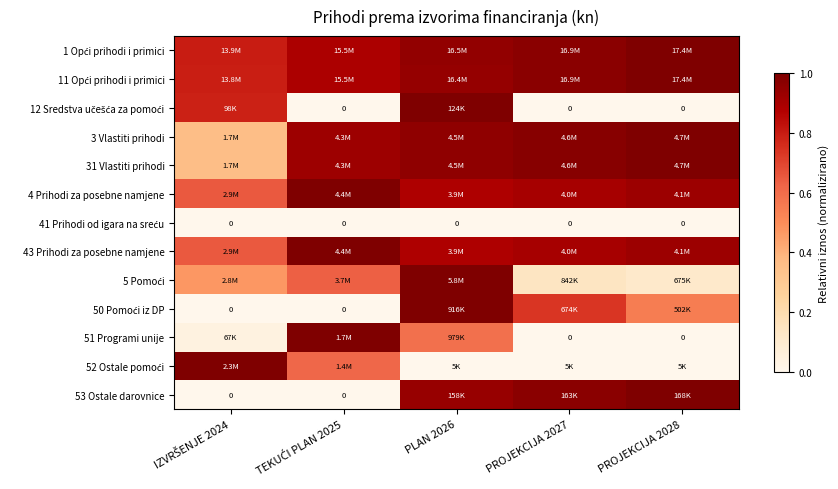

At which label does 53 Ostale darovnice reach its peak?

PROJEKCIJA 2028